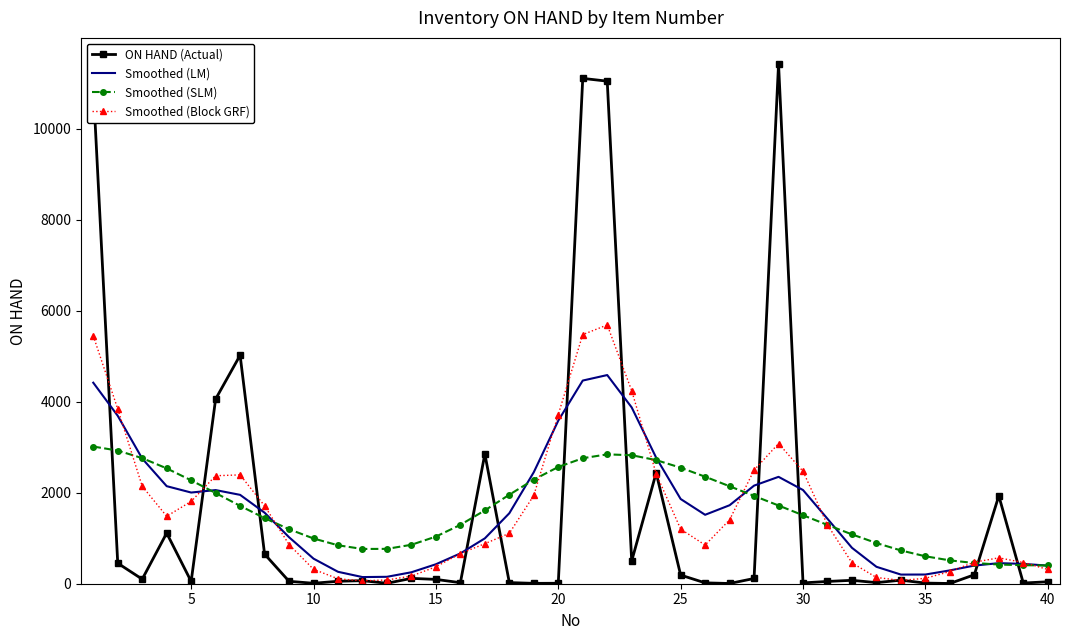

Which series has the largest range (max minus min)?

ON HAND (Actual)